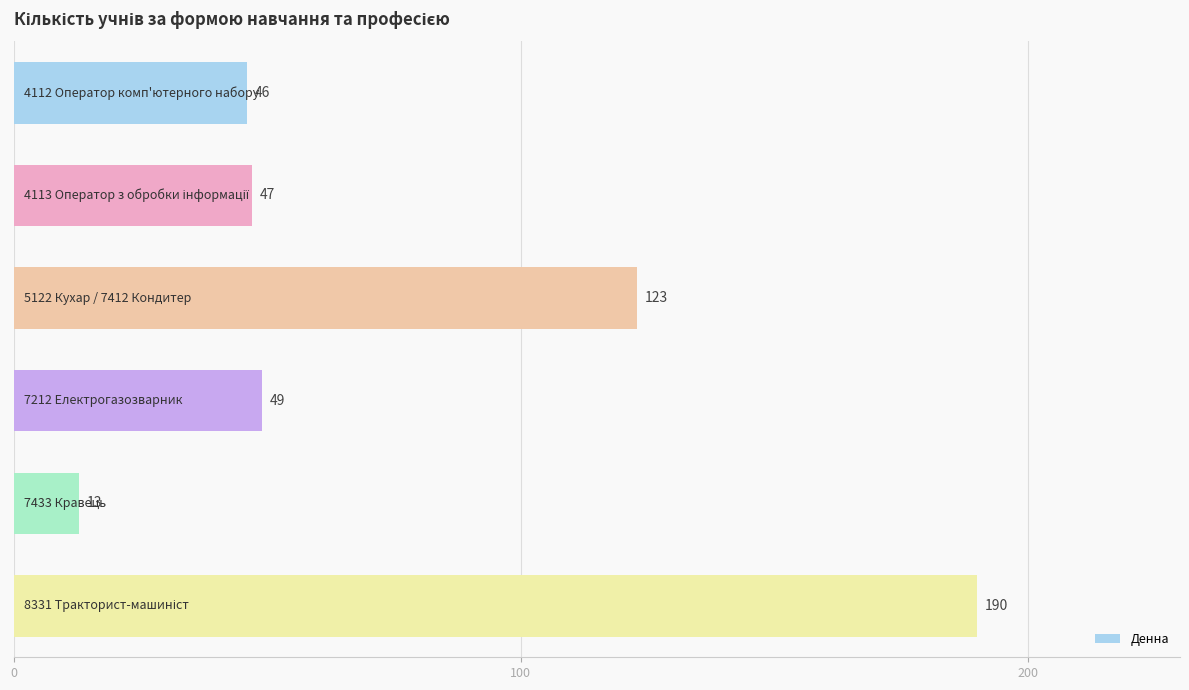

Reading top to bottom, list all the values displayed in this chart.

46	47	123	49	13	190